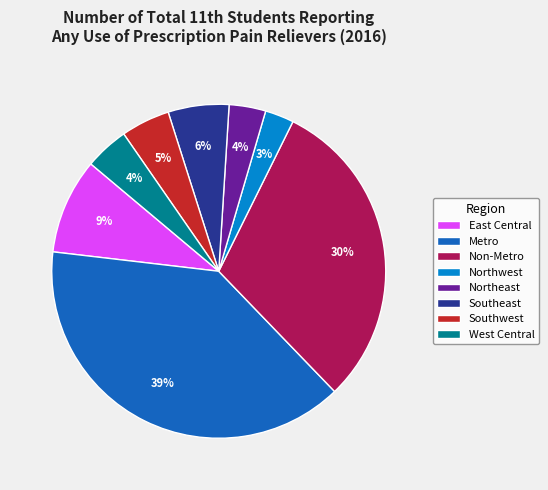

True or false: Non-Metro accounts for 30% of the total.

True